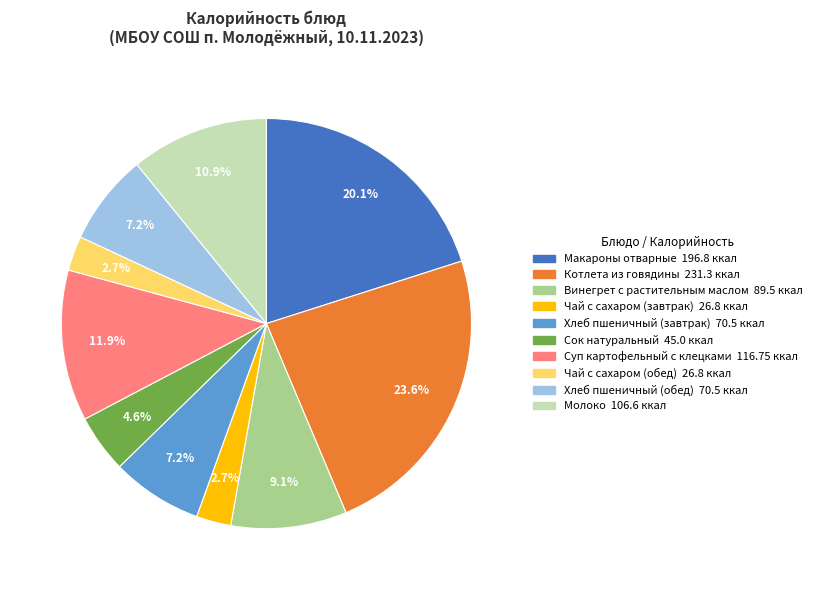

What percentage is the Молоко slice, to the nearest percent?

11%